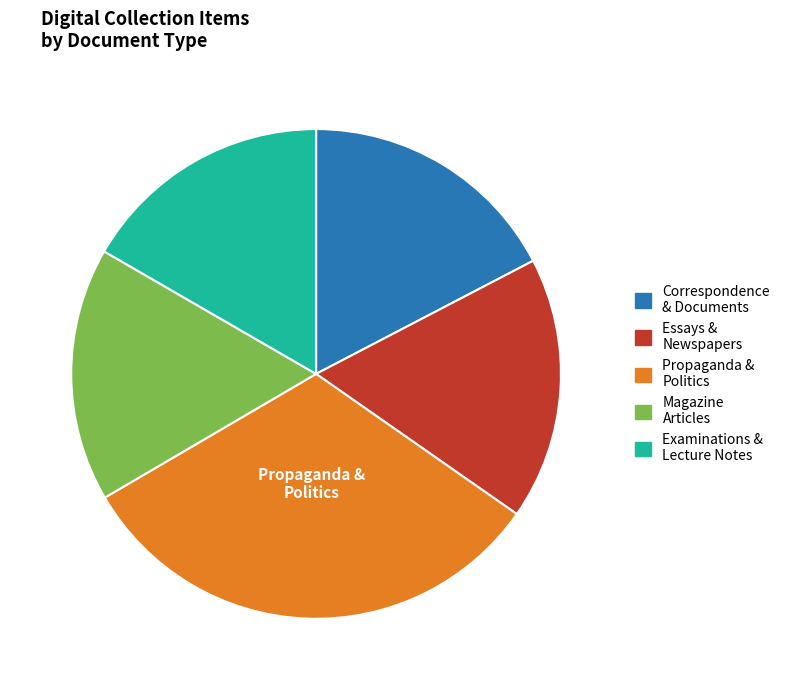

Is there a majority slice in this chart?

No